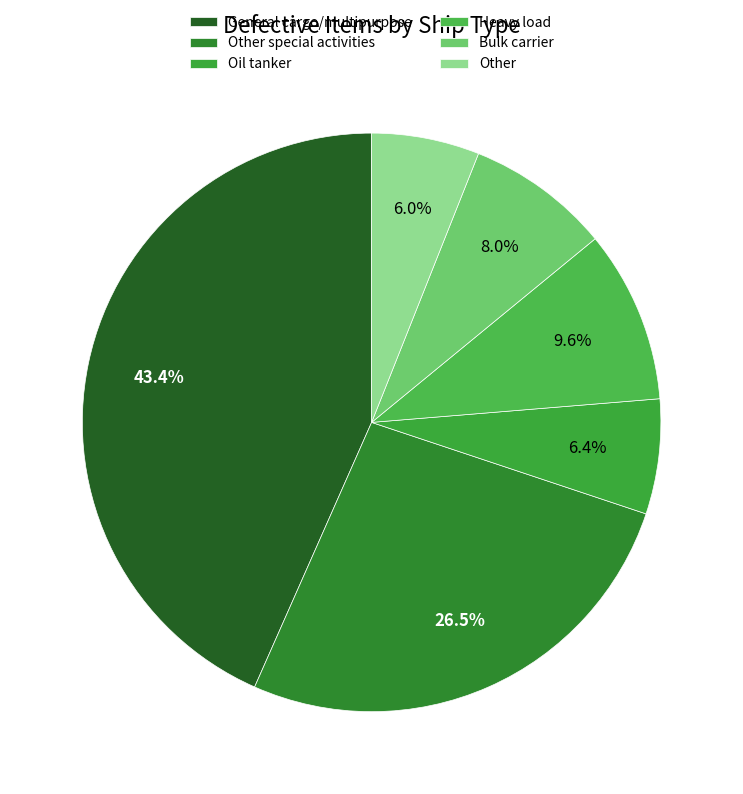

What is the change in value from Other special activities to Oil tanker?

-50